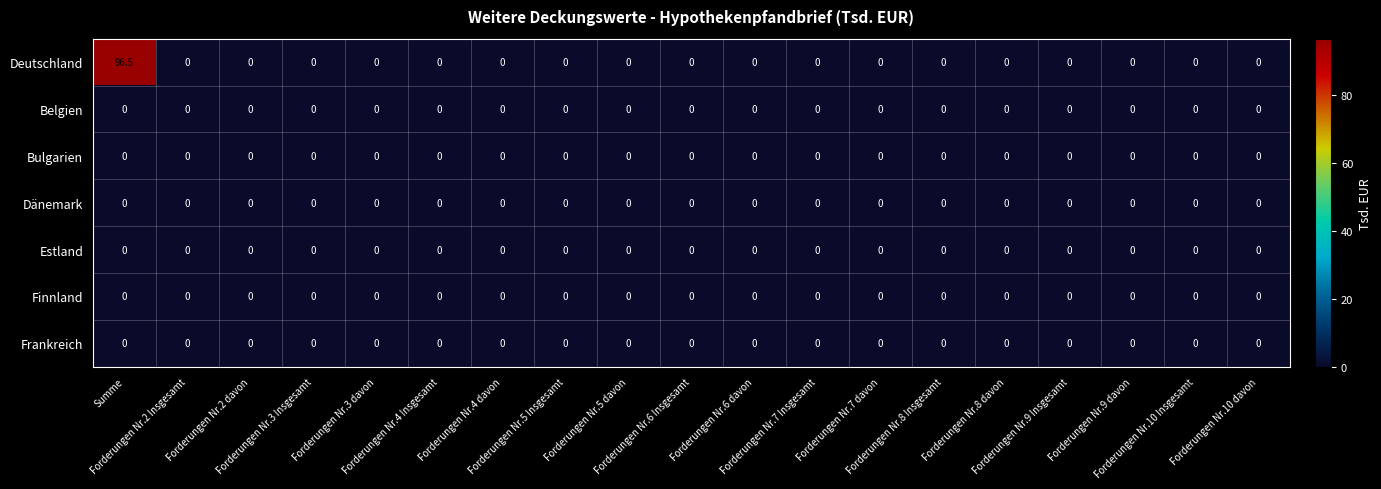

Which series has the largest total across all categories?

Deutschland